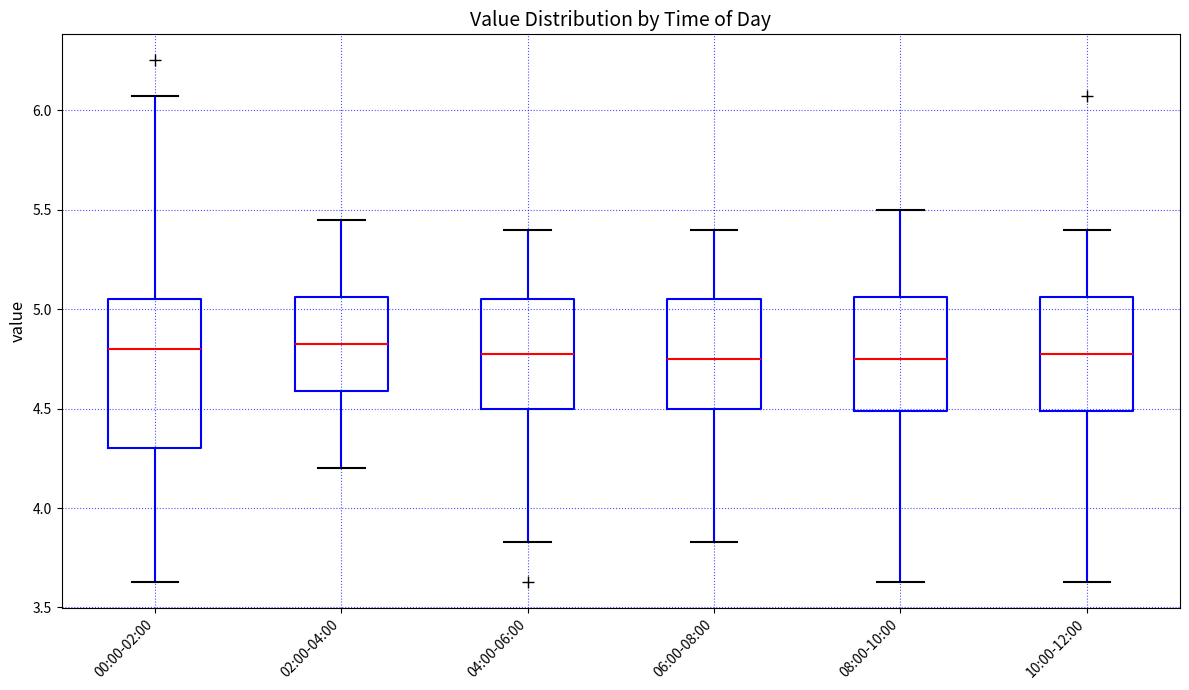

Where does the upper whisker of the box for 06:00-08:00 end on the y-axis? The values are not printed on the chart, so give them approximately, as read against the axis.

5.40